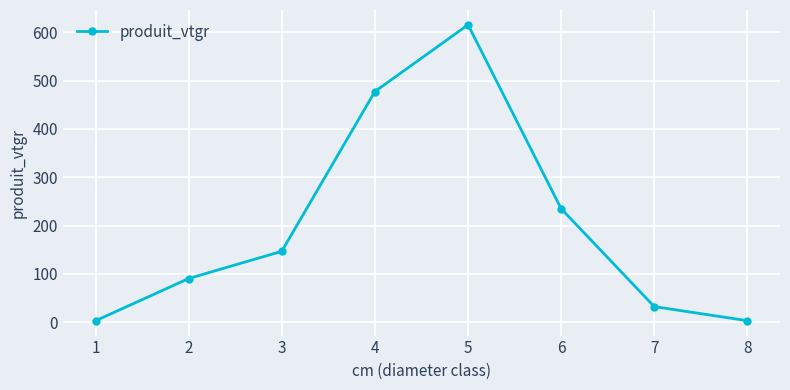

What is the value of the 5th point from the left?

615.6